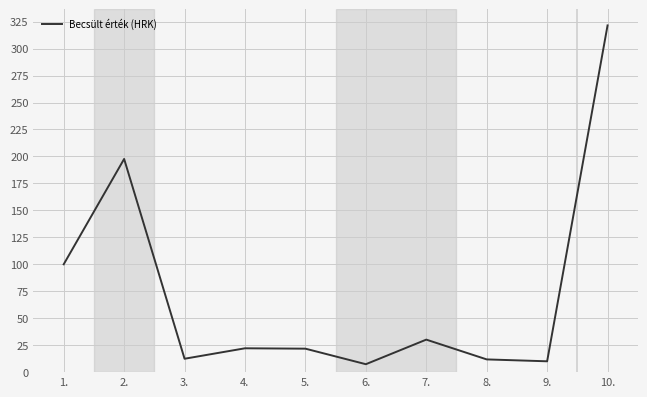

True or false: the data shows 321.5 at 10..

True